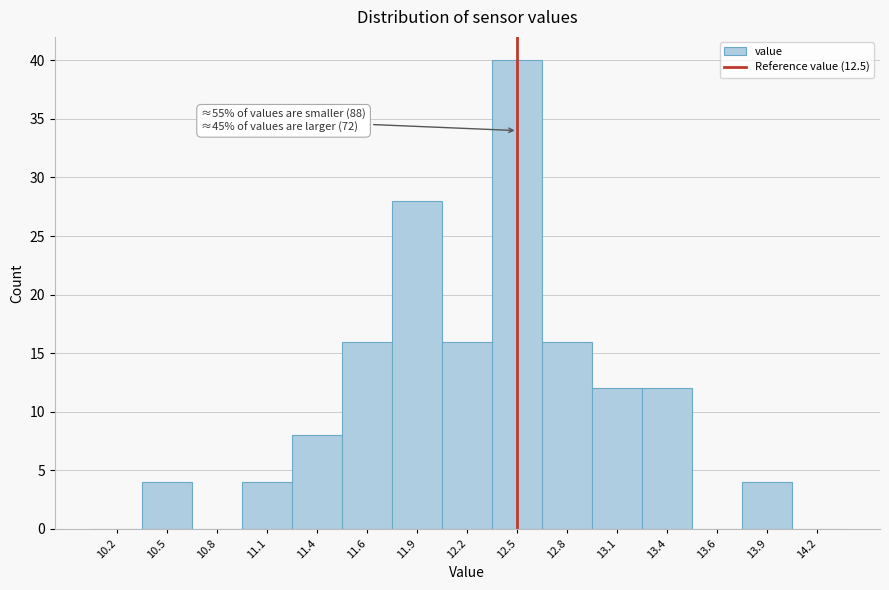

Over which range of the x-axis is the bar tallest?

12.35 to 12.65